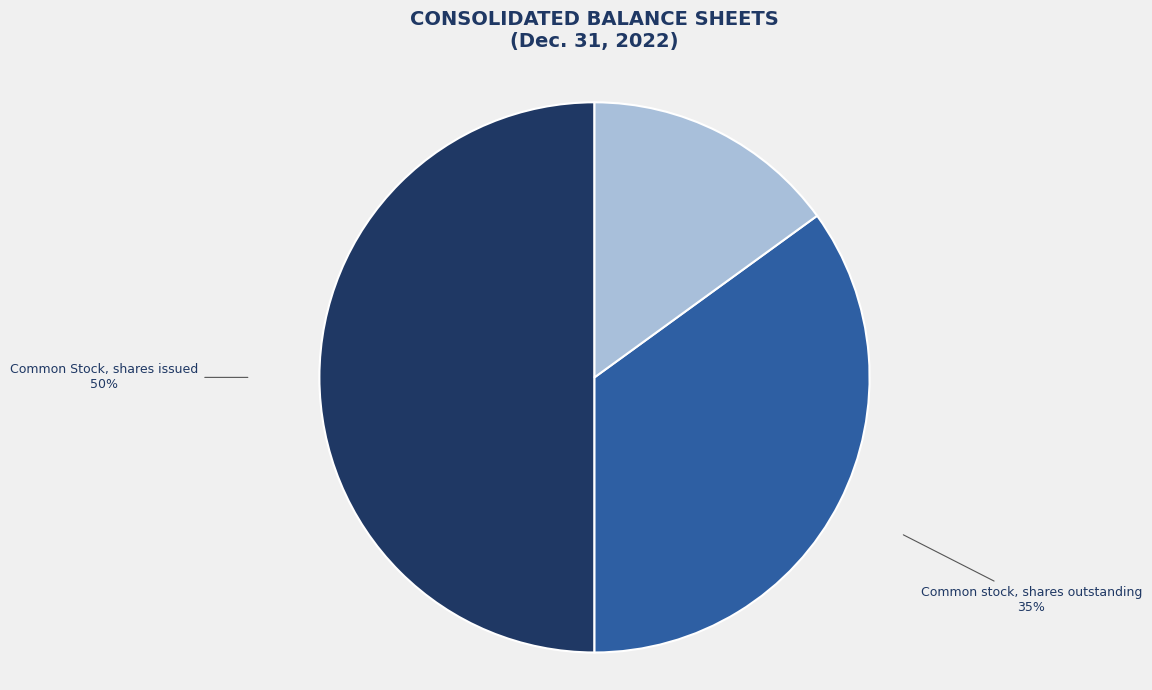

How many segments does this pie chart have?

3